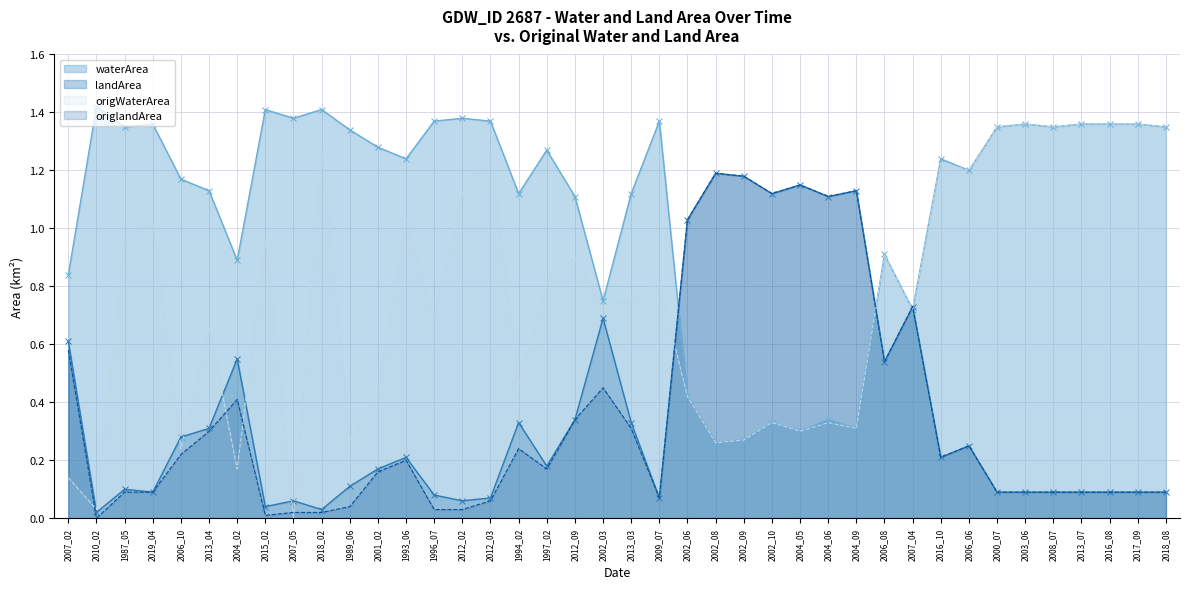

True or false: waterArea and origlandArea intersect in this chart.

True